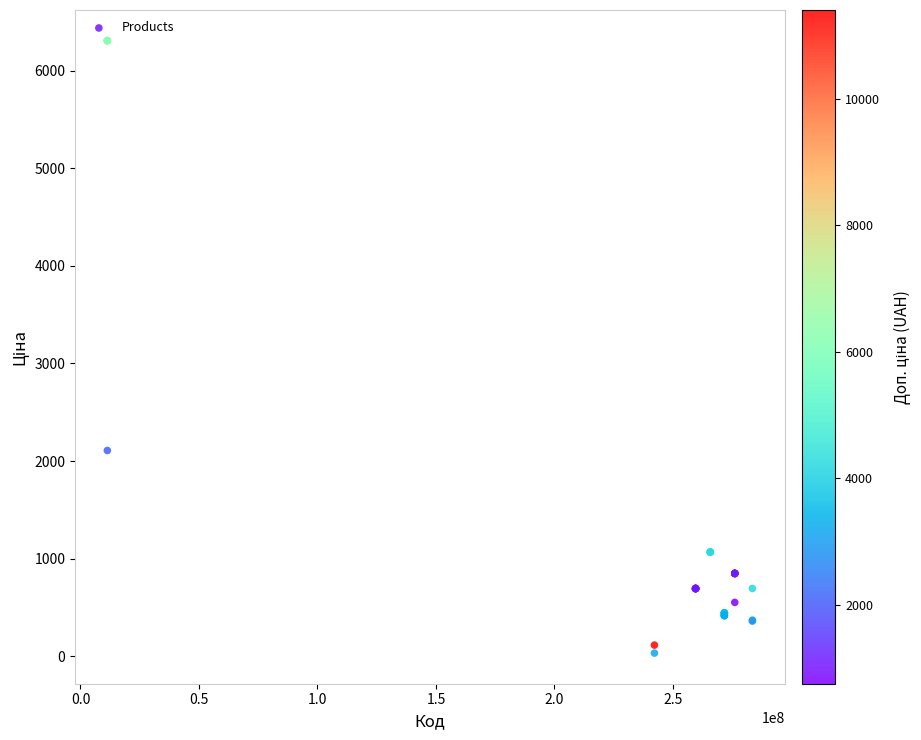

What Y value in the scatter plot is closest to 3170?

2108.4